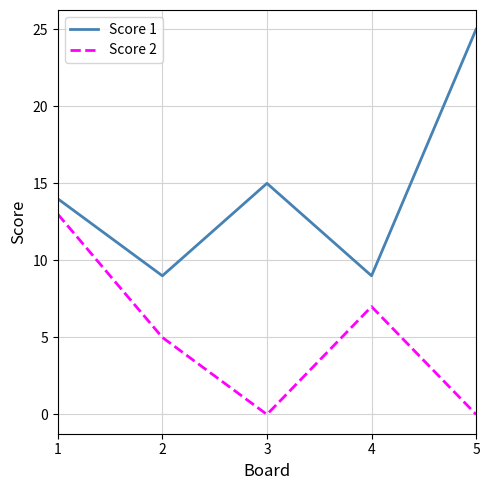

What is the difference between the Score 2 values at 4 and 1?

6